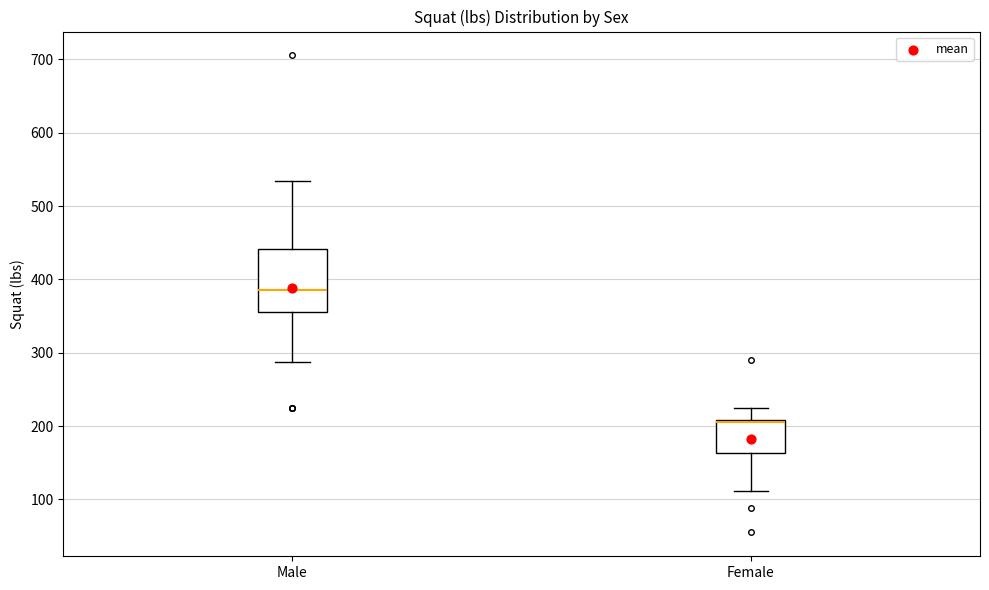

Where does the upper whisker of the box for Male end on the y-axis? The values are not printed on the chart, so give them approximately, as read against the axis.

530